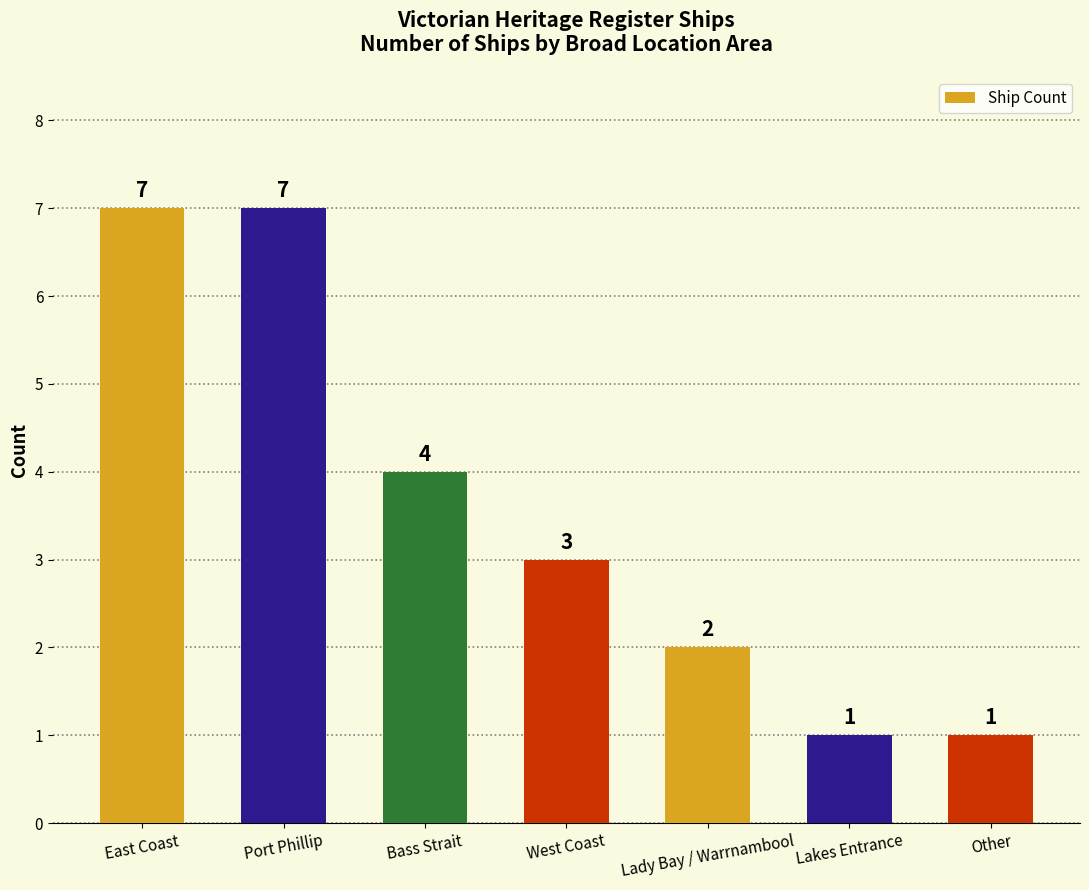

What is the difference between the values at Lady Bay / Warrnambool and Lakes Entrance?

1